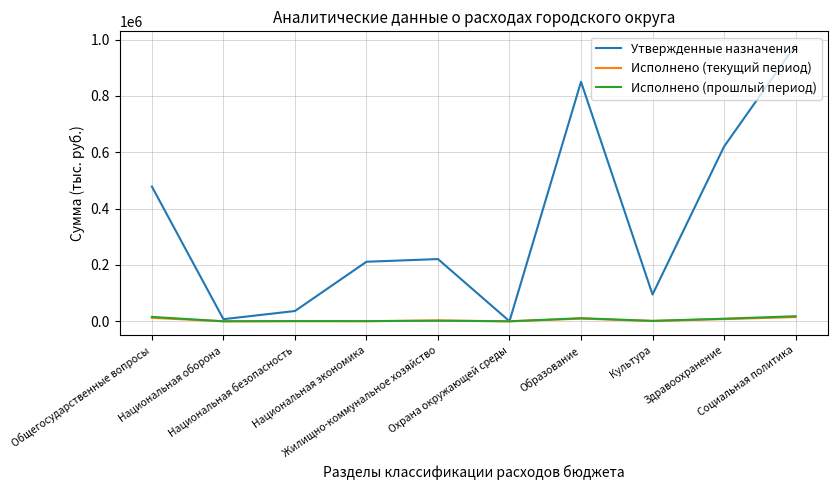

True or false: Утвержденные назначения has more than 1 points higher than both neighbors.

True